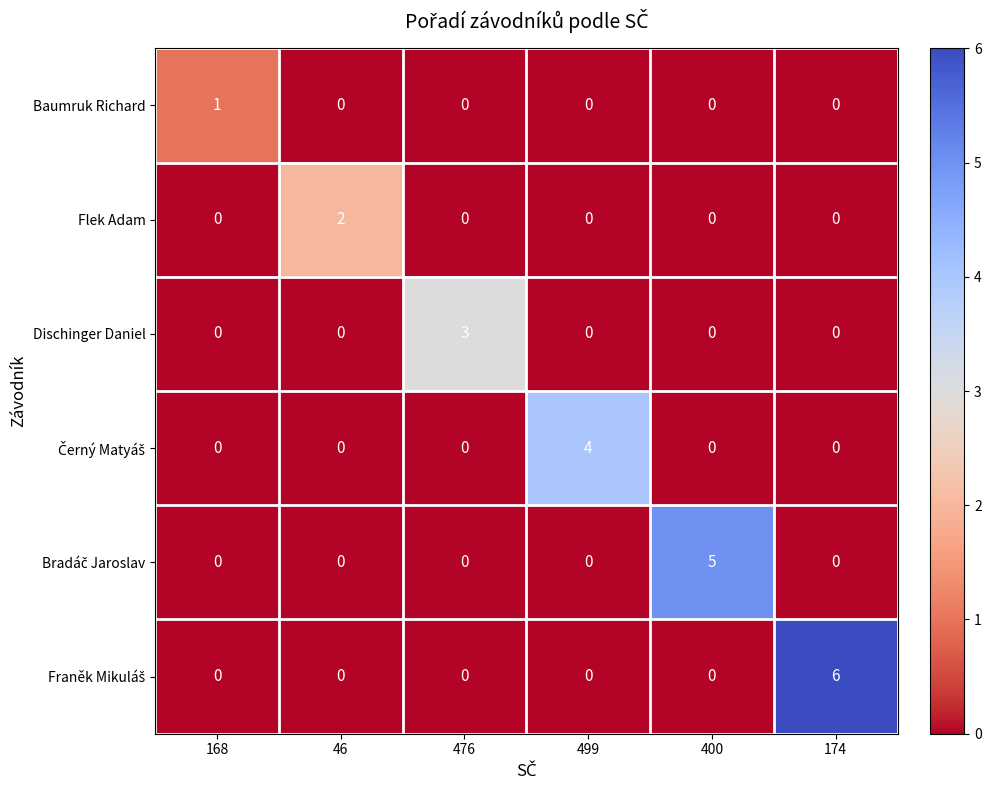

What is the difference between the maximum and minimum values in the Dischinger Daniel series?

3